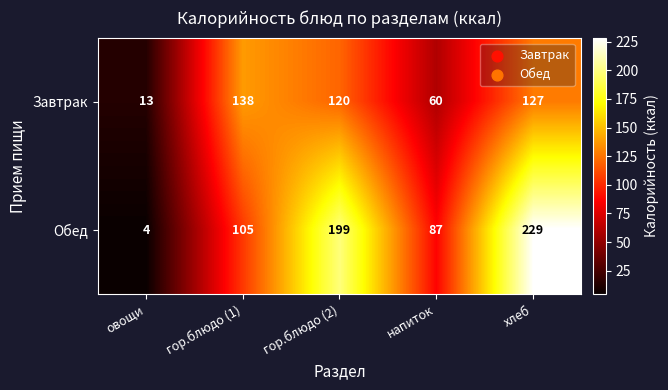

Reading left to right, transcribe all the data shown in this chart.

Завтрак: овощи=13	гор.блюдо (1)=138	гор.блюдо (2)=120	напиток=60	хлеб=127
Обед: овощи=4	гор.блюдо (1)=105	гор.блюдо (2)=199	напиток=87	хлеб=229